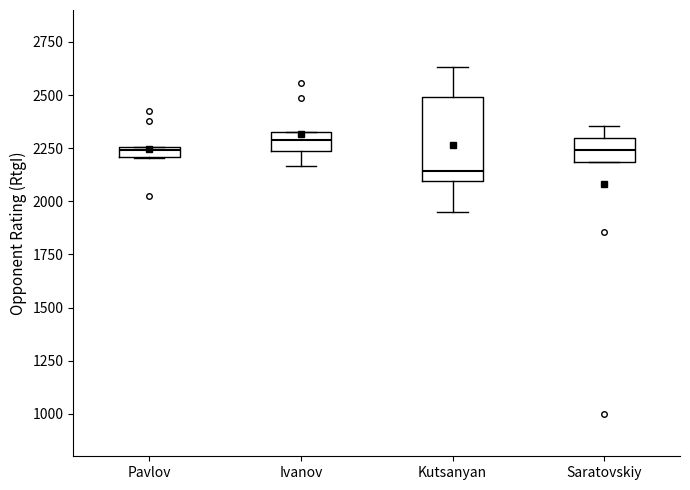

Where is the upper edge of the box for Ivanov on the y-axis? The values are not printed on the chart, so give them approximately, as read against the axis.

2350